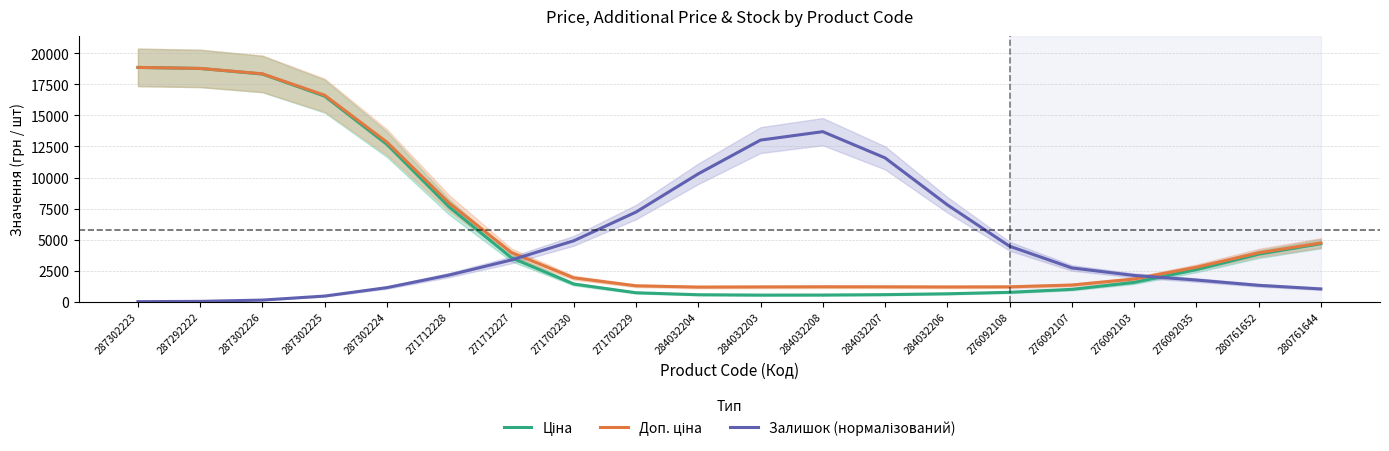

Read the Доп. ціна value at 284032203.

1204.6